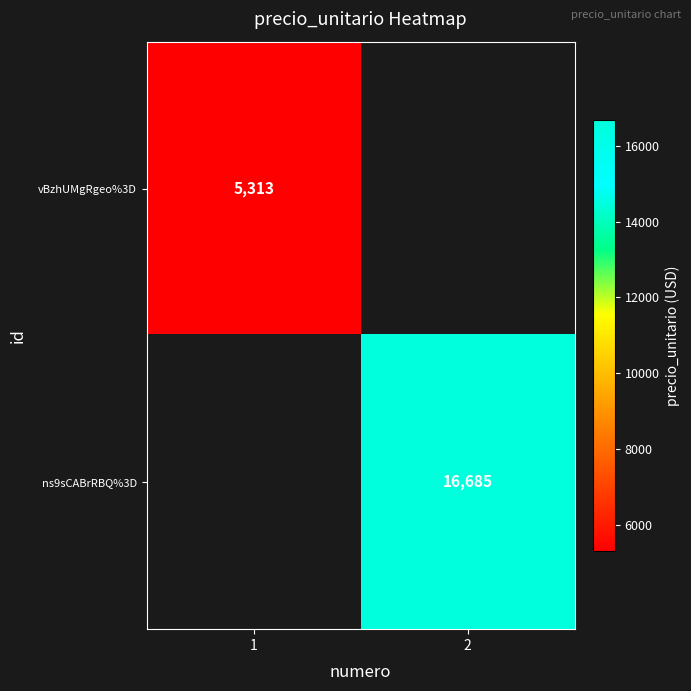

True or false: ns9sCABrRBQ%3D has a value of 29576 at 2.

False